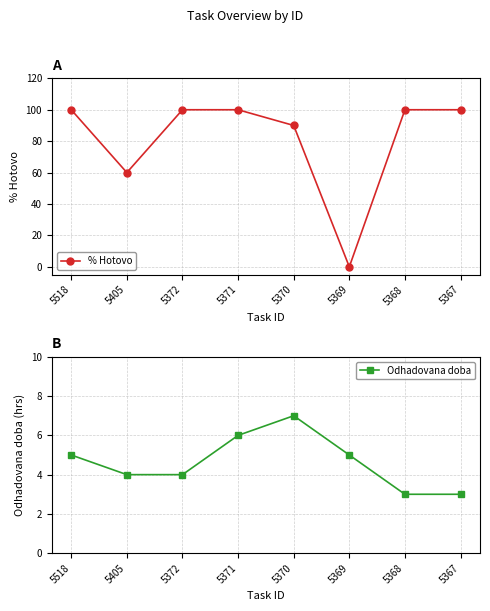

At 5405, list the series in order from smallest to largest.

Odhadovana doba, % Hotovo